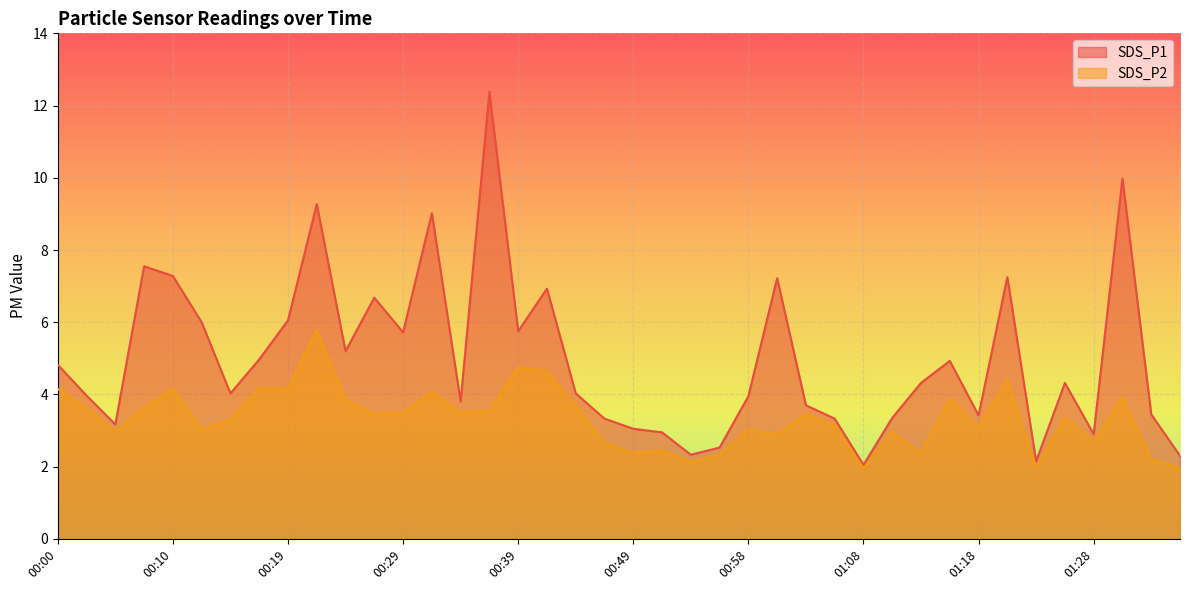

The SDS_P2 series shows 1.9 at 01:08. True or false?

True